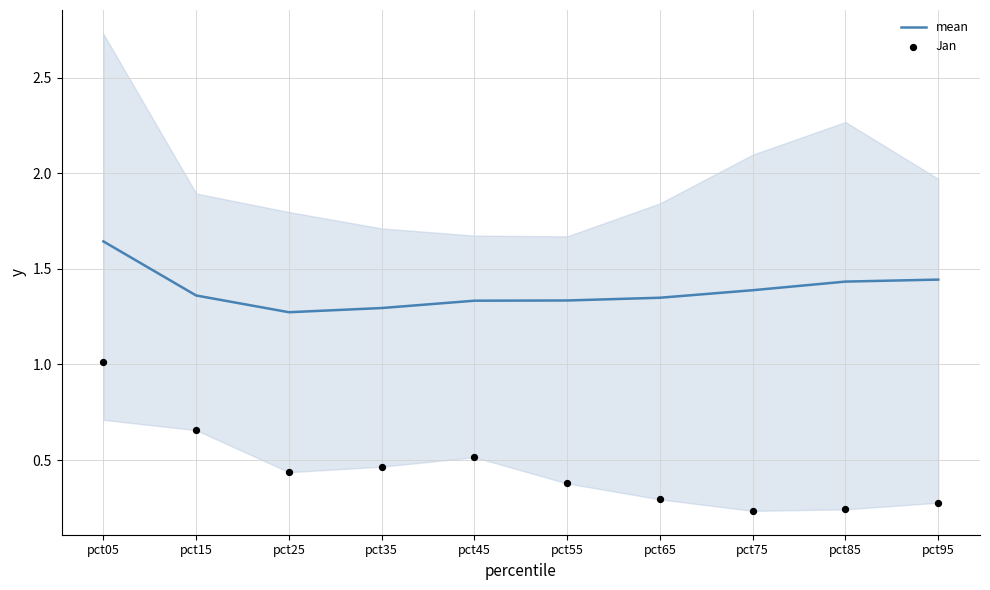

Which series contains the lowest Y value?

Jan